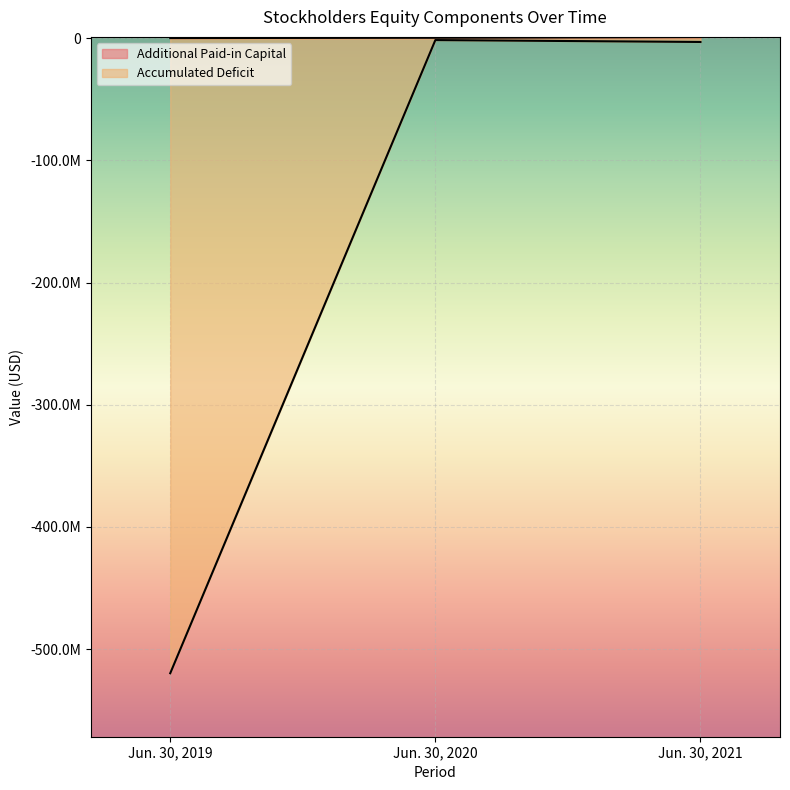

What is the value of the Additional Paid-in Capital point at the 1st from the left?

175594